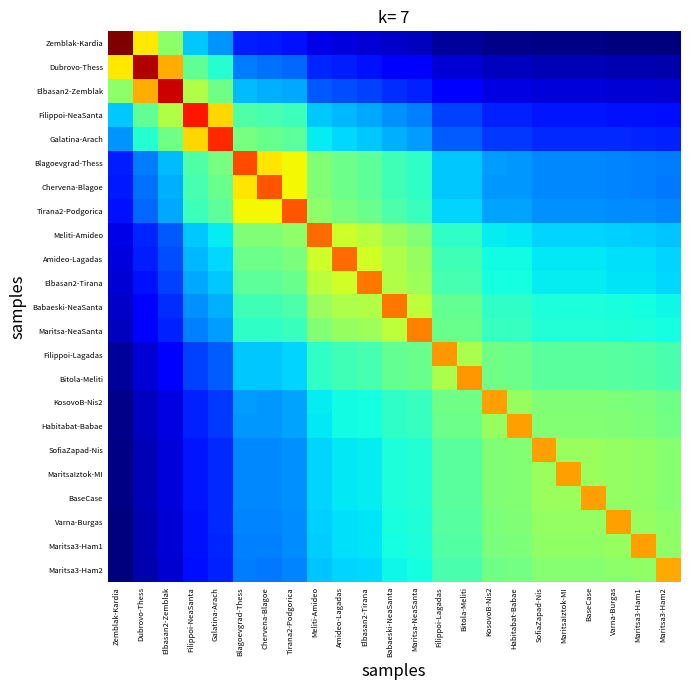

Reading left to right, extract all data points from this chart.

Zemblak-Kardia: Zemblak-Kardia=100.0	Dubrovo-Thess=70.4	Elbasan2-Zemblak=57.9	Filippoi-NeaSanta=40.4	Galatina-Arach=36.0	Blagoevgrad-Thess=25.7	Chervena-Blagoe=25.2	Tirana2-Podgorica=24.6	Meliti-Amideo=20.1	Amideo-Lagadas=19.4	Elbasan2-Tirana=18.8	Babaeski-NeaSanta=17.7	Maritsa-NeaSanta=17.1	Filippoi-Lagadas=14.4	Bitola-Meliti=14.4	KosovoB-Nis2=13.0	Habitabat-Babae=12.9	SofiaZapad-Nis=12.4	MaritsaIztok-MI=12.4	BaseCase=12.4	Varna-Burgas=12.3	Maritsa3-Ham1=12.2	Maritsa3-Ham2=12.0
Dubrovo-Thess: Zemblak-Kardia=70.4	Dubrovo-Thess=96.0	Elbasan2-Zemblak=75.8	Filippoi-NeaSanta=52.9	Galatina-Arach=47.1	Blagoevgrad-Thess=33.7	Chervena-Blagoe=33.0	Tirana2-Podgorica=32.1	Meliti-Amideo=26.3	Amideo-Lagadas=25.4	Elbasan2-Tirana=24.6	Babaeski-NeaSanta=23.2	Maritsa-NeaSanta=22.3	Filippoi-Lagadas=18.8	Bitola-Meliti=18.8	KosovoB-Nis2=17.0	Habitabat-Babae=16.9	SofiaZapad-Nis=16.2	MaritsaIztok-MI=16.2	BaseCase=16.2	Varna-Burgas=16.1	Maritsa3-Ham1=16.0	Maritsa3-Ham2=15.7
Elbasan2-Zemblak: Zemblak-Kardia=57.9	Dubrovo-Thess=75.8	Elbasan2-Zemblak=94.0	Filippoi-NeaSanta=61.7	Galatina-Arach=54.9	Blagoevgrad-Thess=39.3	Chervena-Blagoe=38.4	Tirana2-Podgorica=37.5	Meliti-Amideo=30.7	Amideo-Lagadas=29.7	Elbasan2-Tirana=28.7	Babaeski-NeaSanta=27.0	Maritsa-NeaSanta=26.1	Filippoi-Lagadas=22.0	Bitola-Meliti=22.0	KosovoB-Nis2=19.8	Habitabat-Babae=19.7	SofiaZapad-Nis=19.0	MaritsaIztok-MI=19.0	BaseCase=19.0	Varna-Burgas=18.8	Maritsa3-Ham1=18.7	Maritsa3-Ham2=18.3
Filippoi-NeaSanta: Zemblak-Kardia=40.4	Dubrovo-Thess=52.9	Elbasan2-Zemblak=61.7	Filippoi-NeaSanta=90.0	Galatina-Arach=72.0	Blagoevgrad-Thess=51.5	Chervena-Blagoe=50.4	Tirana2-Podgorica=49.2	Meliti-Amideo=40.3	Amideo-Lagadas=38.9	Elbasan2-Tirana=37.7	Babaeski-NeaSanta=35.5	Maritsa-NeaSanta=34.2	Filippoi-Lagadas=28.8	Bitola-Meliti=28.8	KosovoB-Nis2=26.0	Habitabat-Babae=25.9	SofiaZapad-Nis=24.9	MaritsaIztok-MI=24.9	BaseCase=24.9	Varna-Burgas=24.6	Maritsa3-Ham1=24.5	Maritsa3-Ham2=24.1
Galatina-Arach: Zemblak-Kardia=36.0	Dubrovo-Thess=47.1	Elbasan2-Zemblak=54.9	Filippoi-NeaSanta=72.0	Galatina-Arach=88.0	Blagoevgrad-Thess=55.4	Chervena-Blagoe=54.2	Tirana2-Podgorica=52.9	Meliti-Amideo=43.3	Amideo-Lagadas=41.8	Elbasan2-Tirana=40.5	Babaeski-NeaSanta=38.2	Maritsa-NeaSanta=36.8	Filippoi-Lagadas=31.0	Bitola-Meliti=31.0	KosovoB-Nis2=28.0	Habitabat-Babae=27.8	SofiaZapad-Nis=26.7	MaritsaIztok-MI=26.7	BaseCase=26.7	Varna-Burgas=26.5	Maritsa3-Ham1=26.3	Maritsa3-Ham2=25.9
Blagoevgrad-Thess: Zemblak-Kardia=25.7	Dubrovo-Thess=33.7	Elbasan2-Zemblak=39.3	Filippoi-NeaSanta=51.5	Galatina-Arach=55.4	Blagoevgrad-Thess=85.0	Chervena-Blagoe=70.7	Tirana2-Podgorica=68.9	Meliti-Amideo=56.5	Amideo-Lagadas=54.6	Elbasan2-Tirana=52.8	Babaeski-NeaSanta=49.7	Maritsa-NeaSanta=47.9	Filippoi-Lagadas=40.4	Bitola-Meliti=40.4	KosovoB-Nis2=36.5	Habitabat-Babae=36.3	SofiaZapad-Nis=34.9	MaritsaIztok-MI=34.9	BaseCase=34.9	Varna-Burgas=34.5	Maritsa3-Ham1=34.3	Maritsa3-Ham2=33.7
Chervena-Blagoe: Zemblak-Kardia=25.2	Dubrovo-Thess=33.0	Elbasan2-Zemblak=38.4	Filippoi-NeaSanta=50.4	Galatina-Arach=54.2	Blagoevgrad-Thess=70.7	Chervena-Blagoe=84.0	Tirana2-Podgorica=68.8	Meliti-Amideo=56.4	Amideo-Lagadas=54.5	Elbasan2-Tirana=52.7	Babaeski-NeaSanta=49.7	Maritsa-NeaSanta=47.8	Filippoi-Lagadas=40.3	Bitola-Meliti=40.3	KosovoB-Nis2=36.4	Habitabat-Babae=36.2	SofiaZapad-Nis=34.8	MaritsaIztok-MI=34.8	BaseCase=34.8	Varna-Burgas=34.4	Maritsa3-Ham1=34.3	Maritsa3-Ham2=33.7
Tirana2-Podgorica: Zemblak-Kardia=24.6	Dubrovo-Thess=32.1	Elbasan2-Zemblak=37.5	Filippoi-NeaSanta=49.2	Galatina-Arach=52.9	Blagoevgrad-Thess=68.9	Chervena-Blagoe=68.8	Tirana2-Podgorica=84.0	Meliti-Amideo=57.8	Amideo-Lagadas=55.8	Elbasan2-Tirana=54.1	Babaeski-NeaSanta=50.9	Maritsa-NeaSanta=49.0	Filippoi-Lagadas=41.4	Bitola-Meliti=41.4	KosovoB-Nis2=37.3	Habitabat-Babae=37.1	SofiaZapad-Nis=35.7	MaritsaIztok-MI=35.7	BaseCase=35.7	Varna-Burgas=35.3	Maritsa3-Ham1=35.1	Maritsa3-Ham2=34.5
Meliti-Amideo: Zemblak-Kardia=20.1	Dubrovo-Thess=26.3	Elbasan2-Zemblak=30.7	Filippoi-NeaSanta=40.3	Galatina-Arach=43.3	Blagoevgrad-Thess=56.5	Chervena-Blagoe=56.4	Tirana2-Podgorica=57.8	Meliti-Amideo=82.0	Amideo-Lagadas=64.9	Elbasan2-Tirana=62.9	Babaeski-NeaSanta=59.2	Maritsa-NeaSanta=57.0	Filippoi-Lagadas=48.1	Bitola-Meliti=48.1	KosovoB-Nis2=43.4	Habitabat-Babae=43.2	SofiaZapad-Nis=41.5	MaritsaIztok-MI=41.5	BaseCase=41.5	Varna-Burgas=41.1	Maritsa3-Ham1=40.9	Maritsa3-Ham2=40.1
Amideo-Lagadas: Zemblak-Kardia=19.4	Dubrovo-Thess=25.4	Elbasan2-Zemblak=29.7	Filippoi-NeaSanta=38.9	Galatina-Arach=41.8	Blagoevgrad-Thess=54.6	Chervena-Blagoe=54.5	Tirana2-Podgorica=55.8	Meliti-Amideo=64.9	Amideo-Lagadas=82.0	Elbasan2-Tirana=65.1	Babaeski-NeaSanta=61.3	Maritsa-NeaSanta=59.1	Filippoi-Lagadas=49.8	Bitola-Meliti=49.8	KosovoB-Nis2=44.9	Habitabat-Babae=44.7	SofiaZapad-Nis=43.0	MaritsaIztok-MI=43.0	BaseCase=43.0	Varna-Burgas=42.5	Maritsa3-Ham1=42.3	Maritsa3-Ham2=41.6
Elbasan2-Tirana: Zemblak-Kardia=18.8	Dubrovo-Thess=24.6	Elbasan2-Zemblak=28.7	Filippoi-NeaSanta=37.7	Galatina-Arach=40.5	Blagoevgrad-Thess=52.8	Chervena-Blagoe=52.7	Tirana2-Podgorica=54.1	Meliti-Amideo=62.9	Amideo-Lagadas=65.1	Elbasan2-Tirana=81.0	Babaeski-NeaSanta=61.8	Maritsa-NeaSanta=59.5	Filippoi-Lagadas=50.2	Bitola-Meliti=50.2	KosovoB-Nis2=45.3	Habitabat-Babae=45.1	SofiaZapad-Nis=43.3	MaritsaIztok-MI=43.3	BaseCase=43.3	Varna-Burgas=42.9	Maritsa3-Ham1=42.7	Maritsa3-Ham2=41.9
Babaeski-NeaSanta: Zemblak-Kardia=17.7	Dubrovo-Thess=23.2	Elbasan2-Zemblak=27.0	Filippoi-NeaSanta=35.5	Galatina-Arach=38.2	Blagoevgrad-Thess=49.7	Chervena-Blagoe=49.7	Tirana2-Podgorica=50.9	Meliti-Amideo=59.2	Amideo-Lagadas=61.3	Elbasan2-Tirana=61.8	Babaeski-NeaSanta=81.0	Maritsa-NeaSanta=63.2	Filippoi-Lagadas=53.3	Bitola-Meliti=53.3	KosovoB-Nis2=48.1	Habitabat-Babae=47.9	SofiaZapad-Nis=46.0	MaritsaIztok-MI=46.0	BaseCase=46.0	Varna-Burgas=45.5	Maritsa3-Ham1=45.3	Maritsa3-Ham2=44.5
Maritsa-NeaSanta: Zemblak-Kardia=17.1	Dubrovo-Thess=22.3	Elbasan2-Zemblak=26.1	Filippoi-NeaSanta=34.2	Galatina-Arach=36.8	Blagoevgrad-Thess=47.9	Chervena-Blagoe=47.8	Tirana2-Podgorica=49.0	Meliti-Amideo=57.0	Amideo-Lagadas=59.1	Elbasan2-Tirana=59.5	Babaeski-NeaSanta=63.2	Maritsa-NeaSanta=80.0	Filippoi-Lagadas=54.0	Bitola-Meliti=54.0	KosovoB-Nis2=48.7	Habitabat-Babae=48.5	SofiaZapad-Nis=46.6	MaritsaIztok-MI=46.6	BaseCase=46.6	Varna-Burgas=46.1	Maritsa3-Ham1=45.9	Maritsa3-Ham2=45.0
Filippoi-Lagadas: Zemblak-Kardia=14.4	Dubrovo-Thess=18.8	Elbasan2-Zemblak=22.0	Filippoi-NeaSanta=28.8	Galatina-Arach=31.0	Blagoevgrad-Thess=40.4	Chervena-Blagoe=40.3	Tirana2-Podgorica=41.4	Meliti-Amideo=48.1	Amideo-Lagadas=49.8	Elbasan2-Tirana=50.2	Babaeski-NeaSanta=53.3	Maritsa-NeaSanta=54.0	Filippoi-Lagadas=78.0	Bitola-Meliti=60.8	KosovoB-Nis2=54.9	Habitabat-Babae=54.6	SofiaZapad-Nis=52.5	MaritsaIztok-MI=52.5	BaseCase=52.5	Varna-Burgas=52.0	Maritsa3-Ham1=51.7	Maritsa3-Ham2=50.8
Bitola-Meliti: Zemblak-Kardia=14.4	Dubrovo-Thess=18.8	Elbasan2-Zemblak=22.0	Filippoi-NeaSanta=28.8	Galatina-Arach=31.0	Blagoevgrad-Thess=40.4	Chervena-Blagoe=40.3	Tirana2-Podgorica=41.4	Meliti-Amideo=48.1	Amideo-Lagadas=49.8	Elbasan2-Tirana=50.2	Babaeski-NeaSanta=53.3	Maritsa-NeaSanta=54.0	Filippoi-Lagadas=60.8	Bitola-Meliti=78.0	KosovoB-Nis2=54.9	Habitabat-Babae=54.6	SofiaZapad-Nis=52.5	MaritsaIztok-MI=52.5	BaseCase=52.5	Varna-Burgas=52.0	Maritsa3-Ham1=51.7	Maritsa3-Ham2=50.8
KosovoB-Nis2: Zemblak-Kardia=13.0	Dubrovo-Thess=17.0	Elbasan2-Zemblak=19.8	Filippoi-NeaSanta=26.0	Galatina-Arach=28.0	Blagoevgrad-Thess=36.5	Chervena-Blagoe=36.4	Tirana2-Podgorica=37.3	Meliti-Amideo=43.4	Amideo-Lagadas=44.9	Elbasan2-Tirana=45.3	Babaeski-NeaSanta=48.1	Maritsa-NeaSanta=48.7	Filippoi-Lagadas=54.9	Bitola-Meliti=54.9	KosovoB-Nis2=77.0	Habitabat-Babae=59.0	SofiaZapad-Nis=56.7	MaritsaIztok-MI=56.7	BaseCase=56.7	Varna-Burgas=56.1	Maritsa3-Ham1=55.8	Maritsa3-Ham2=54.8
Habitabat-Babae: Zemblak-Kardia=12.9	Dubrovo-Thess=16.9	Elbasan2-Zemblak=19.7	Filippoi-NeaSanta=25.9	Galatina-Arach=27.8	Blagoevgrad-Thess=36.3	Chervena-Blagoe=36.2	Tirana2-Podgorica=37.1	Meliti-Amideo=43.2	Amideo-Lagadas=44.7	Elbasan2-Tirana=45.1	Babaeski-NeaSanta=47.9	Maritsa-NeaSanta=48.5	Filippoi-Lagadas=54.6	Bitola-Meliti=54.6	KosovoB-Nis2=59.0	Habitabat-Babae=77.0	SofiaZapad-Nis=57.0	MaritsaIztok-MI=57.0	BaseCase=57.0	Varna-Burgas=56.4	Maritsa3-Ham1=56.1	Maritsa3-Ham2=55.1
SofiaZapad-Nis: Zemblak-Kardia=12.4	Dubrovo-Thess=16.2	Elbasan2-Zemblak=19.0	Filippoi-NeaSanta=24.9	Galatina-Arach=26.7	Blagoevgrad-Thess=34.9	Chervena-Blagoe=34.8	Tirana2-Podgorica=35.7	Meliti-Amideo=41.5	Amideo-Lagadas=43.0	Elbasan2-Tirana=43.3	Babaeski-NeaSanta=46.0	Maritsa-NeaSanta=46.6	Filippoi-Lagadas=52.5	Bitola-Meliti=52.5	KosovoB-Nis2=56.7	Habitabat-Babae=57.0	SofiaZapad-Nis=77.0	MaritsaIztok-MI=59.3	BaseCase=59.3	Varna-Burgas=58.7	Maritsa3-Ham1=58.4	Maritsa3-Ham2=57.4
MaritsaIztok-MI: Zemblak-Kardia=12.4	Dubrovo-Thess=16.2	Elbasan2-Zemblak=19.0	Filippoi-NeaSanta=24.9	Galatina-Arach=26.7	Blagoevgrad-Thess=34.9	Chervena-Blagoe=34.8	Tirana2-Podgorica=35.7	Meliti-Amideo=41.5	Amideo-Lagadas=43.0	Elbasan2-Tirana=43.3	Babaeski-NeaSanta=46.0	Maritsa-NeaSanta=46.6	Filippoi-Lagadas=52.5	Bitola-Meliti=52.5	KosovoB-Nis2=56.7	Habitabat-Babae=57.0	SofiaZapad-Nis=59.3	MaritsaIztok-MI=77.0	BaseCase=59.3	Varna-Burgas=58.7	Maritsa3-Ham1=58.4	Maritsa3-Ham2=57.4
BaseCase: Zemblak-Kardia=12.4	Dubrovo-Thess=16.2	Elbasan2-Zemblak=19.0	Filippoi-NeaSanta=24.9	Galatina-Arach=26.7	Blagoevgrad-Thess=34.9	Chervena-Blagoe=34.8	Tirana2-Podgorica=35.7	Meliti-Amideo=41.5	Amideo-Lagadas=43.0	Elbasan2-Tirana=43.3	Babaeski-NeaSanta=46.0	Maritsa-NeaSanta=46.6	Filippoi-Lagadas=52.5	Bitola-Meliti=52.5	KosovoB-Nis2=56.7	Habitabat-Babae=57.0	SofiaZapad-Nis=59.3	MaritsaIztok-MI=59.3	BaseCase=77.0	Varna-Burgas=58.7	Maritsa3-Ham1=58.4	Maritsa3-Ham2=57.4
Varna-Burgas: Zemblak-Kardia=12.3	Dubrovo-Thess=16.1	Elbasan2-Zemblak=18.8	Filippoi-NeaSanta=24.6	Galatina-Arach=26.5	Blagoevgrad-Thess=34.5	Chervena-Blagoe=34.4	Tirana2-Podgorica=35.3	Meliti-Amideo=41.1	Amideo-Lagadas=42.5	Elbasan2-Tirana=42.9	Babaeski-NeaSanta=45.5	Maritsa-NeaSanta=46.1	Filippoi-Lagadas=52.0	Bitola-Meliti=52.0	KosovoB-Nis2=56.1	Habitabat-Babae=56.4	SofiaZapad-Nis=58.7	MaritsaIztok-MI=58.7	BaseCase=58.7	Varna-Burgas=77.0	Maritsa3-Ham1=59.0	Maritsa3-Ham2=57.9
Maritsa3-Ham1: Zemblak-Kardia=12.2	Dubrovo-Thess=16.0	Elbasan2-Zemblak=18.7	Filippoi-NeaSanta=24.5	Galatina-Arach=26.3	Blagoevgrad-Thess=34.3	Chervena-Blagoe=34.3	Tirana2-Podgorica=35.1	Meliti-Amideo=40.9	Amideo-Lagadas=42.3	Elbasan2-Tirana=42.7	Babaeski-NeaSanta=45.3	Maritsa-NeaSanta=45.9	Filippoi-Lagadas=51.7	Bitola-Meliti=51.7	KosovoB-Nis2=55.8	Habitabat-Babae=56.1	SofiaZapad-Nis=58.4	MaritsaIztok-MI=58.4	BaseCase=58.4	Varna-Burgas=59.0	Maritsa3-Ham1=77.0	Maritsa3-Ham2=58.2
Maritsa3-Ham2: Zemblak-Kardia=12.0	Dubrovo-Thess=15.7	Elbasan2-Zemblak=18.3	Filippoi-NeaSanta=24.1	Galatina-Arach=25.9	Blagoevgrad-Thess=33.7	Chervena-Blagoe=33.7	Tirana2-Podgorica=34.5	Meliti-Amideo=40.1	Amideo-Lagadas=41.6	Elbasan2-Tirana=41.9	Babaeski-NeaSanta=44.5	Maritsa-NeaSanta=45.0	Filippoi-Lagadas=50.8	Bitola-Meliti=50.8	KosovoB-Nis2=54.8	Habitabat-Babae=55.1	SofiaZapad-Nis=57.4	MaritsaIztok-MI=57.4	BaseCase=57.4	Varna-Burgas=57.9	Maritsa3-Ham1=58.2	Maritsa3-Ham2=76.0